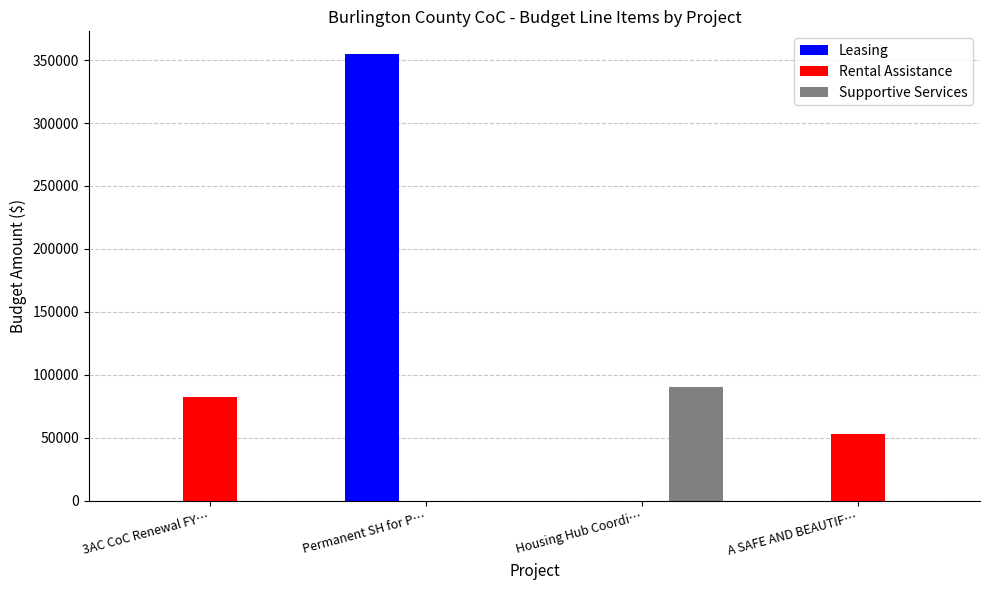

Which series has the largest range (max minus min)?

Leasing